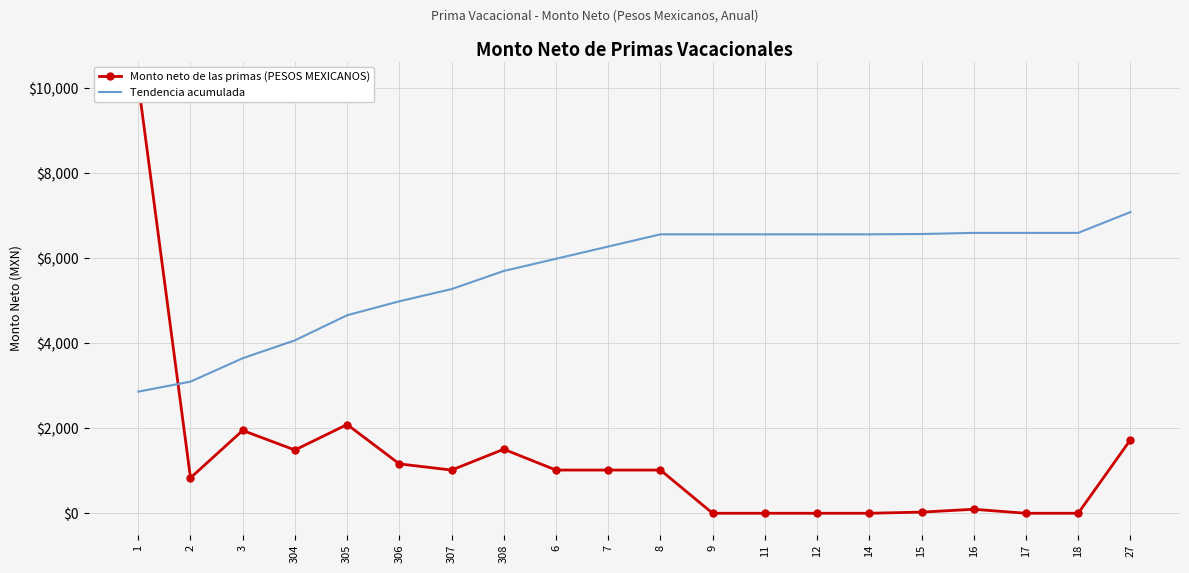

Between 307 and 9, which series saw the biggest shift?

Tendencia acumulada